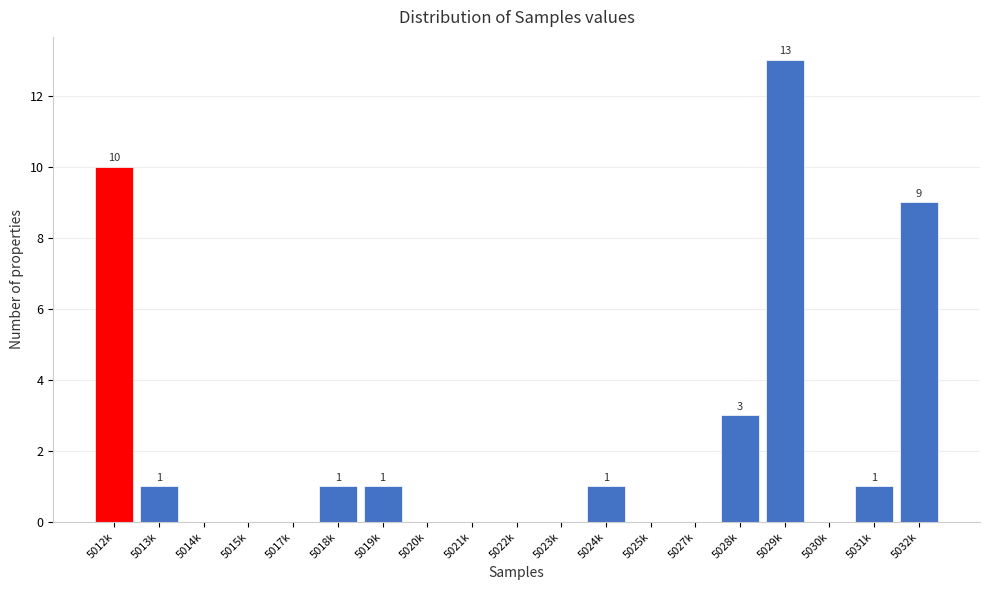

Reading right to left, transcribe all the data shown in this chart.

5032k=9	5031k=1	5030k=0	5029k=13	5028k=3	5027k=0	5025k=0	5024k=1	5023k=0	5022k=0	5021k=0	5020k=0	5019k=1	5018k=1	5017k=0	5015k=0	5014k=0	5013k=1	5012k=10